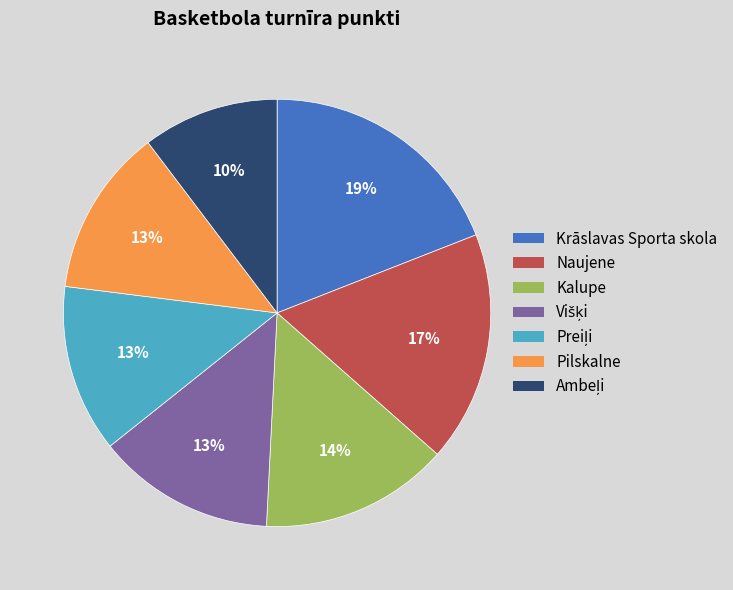

True or false: Krāslavas Sporta skola accounts for 25% of the total.

False